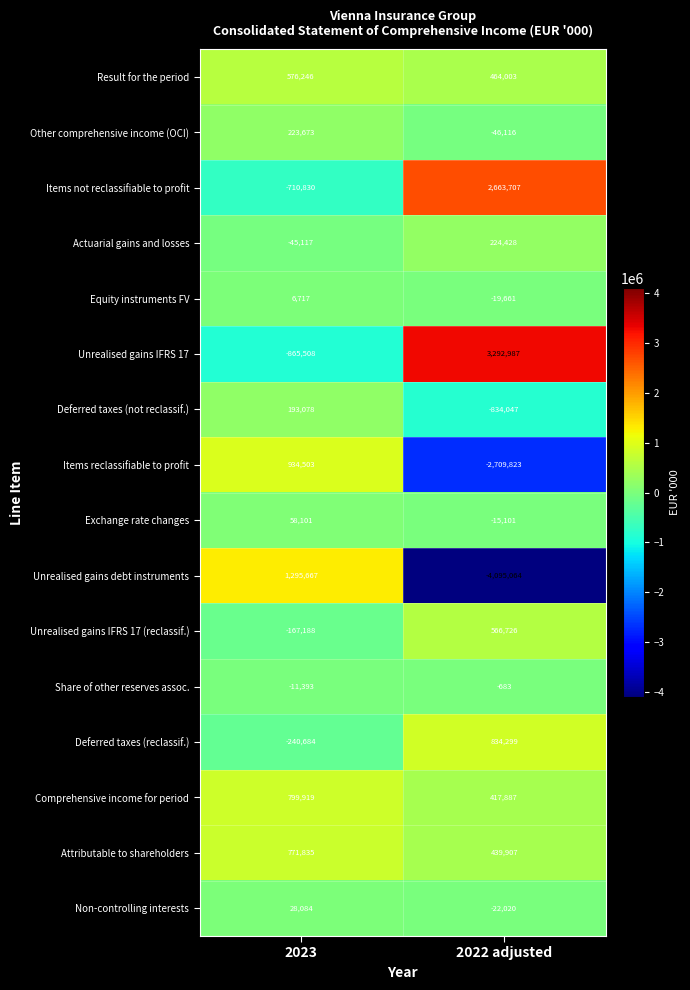

What value does the Attributable to shareholders series have at 2023?

771835